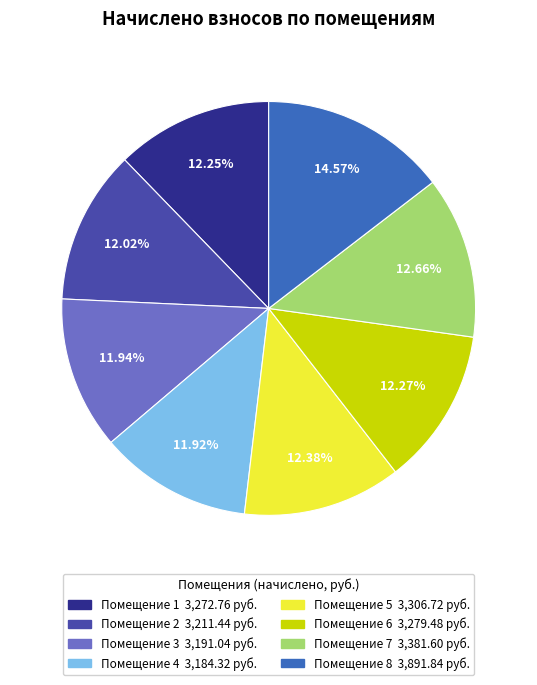

Is there any slice that represents more than half of the pie?

No